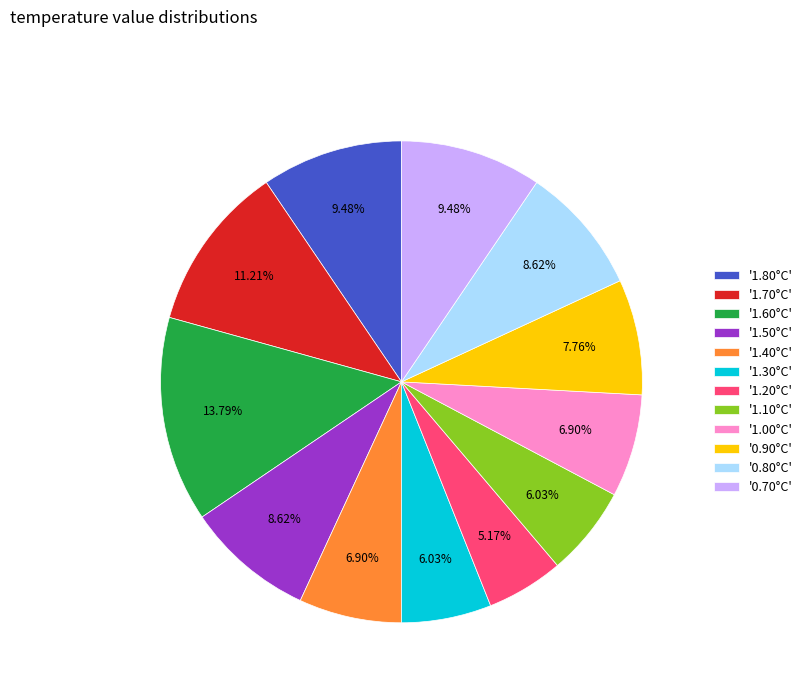

How many slices are in this pie chart?

12